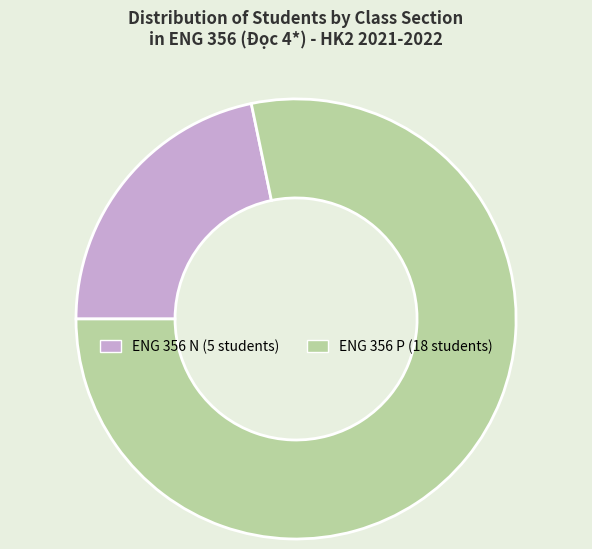

Is there a majority slice in this chart?

Yes